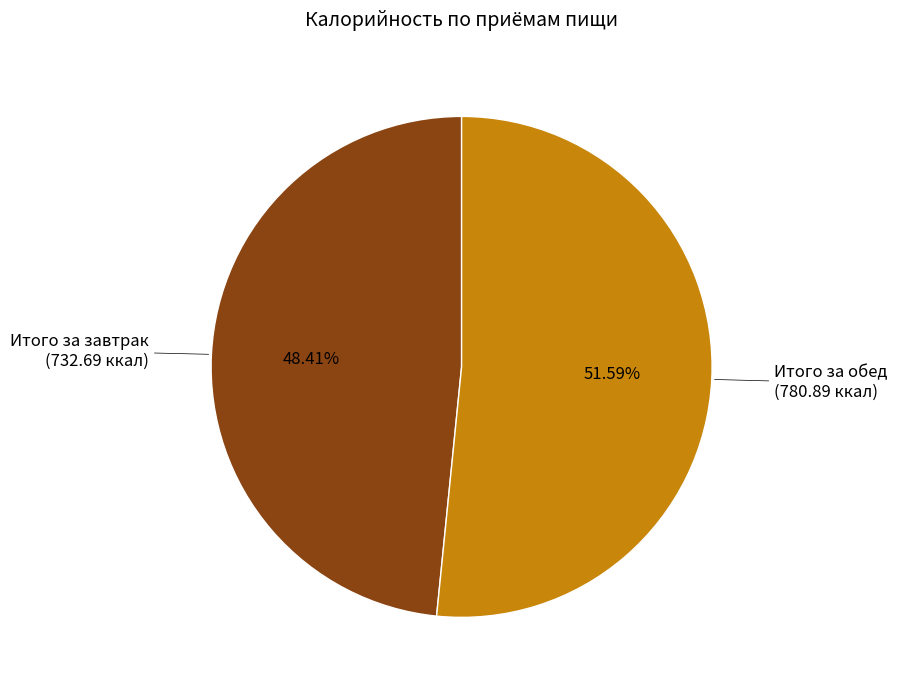

Which slice represents more than half of the pie?

Итого за обед